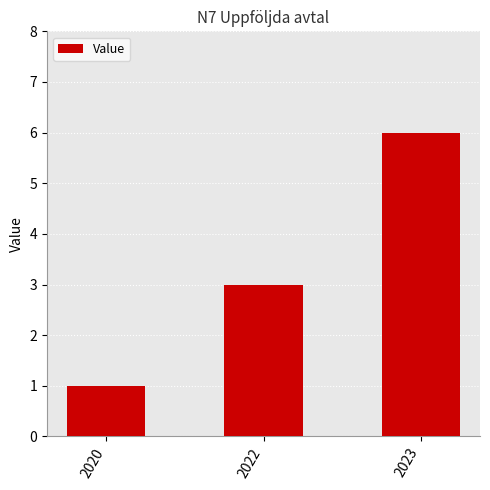

What is the average value?

3